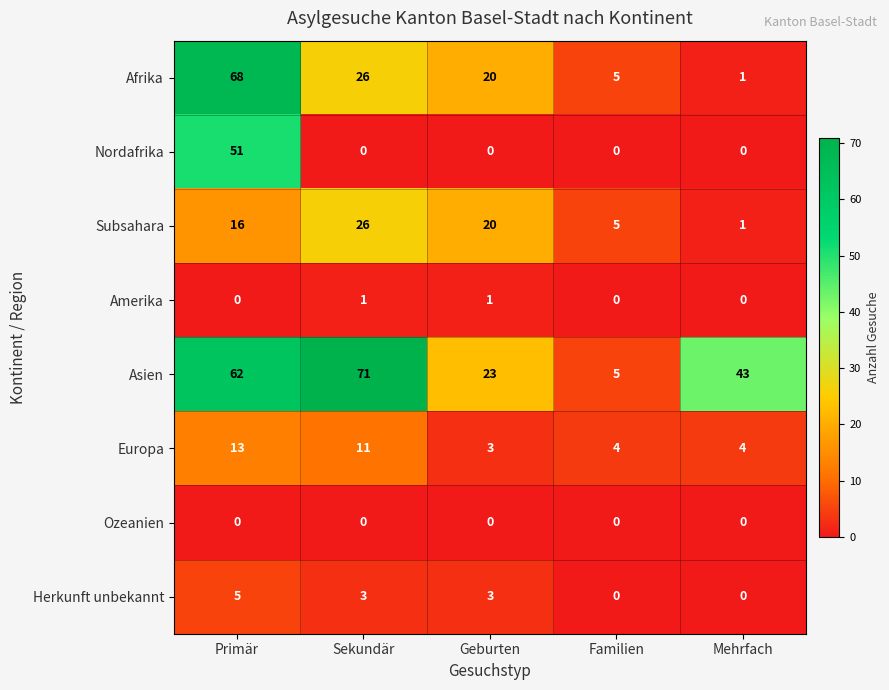

At which label does Afrika first exceed 20?

Primär